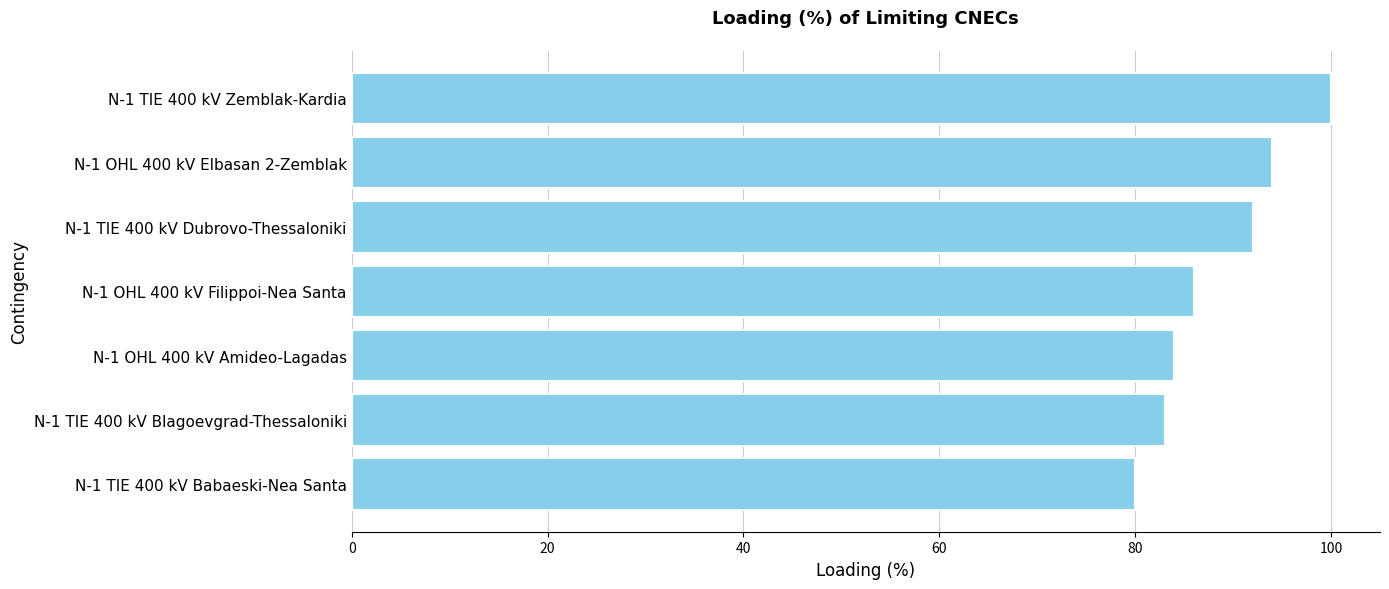

List the labels in order of value, largest first.

N-1 TIE 400 kV Zemblak-Kardia, N-1 OHL 400 kV Elbasan 2-Zemblak, N-1 TIE 400 kV Dubrovo-Thessaloniki, N-1 OHL 400 kV Filippoi-Nea Santa, N-1 OHL 400 kV Amideo-Lagadas, N-1 TIE 400 kV Blagoevgrad-Thessaloniki, N-1 TIE 400 kV Babaeski-Nea Santa